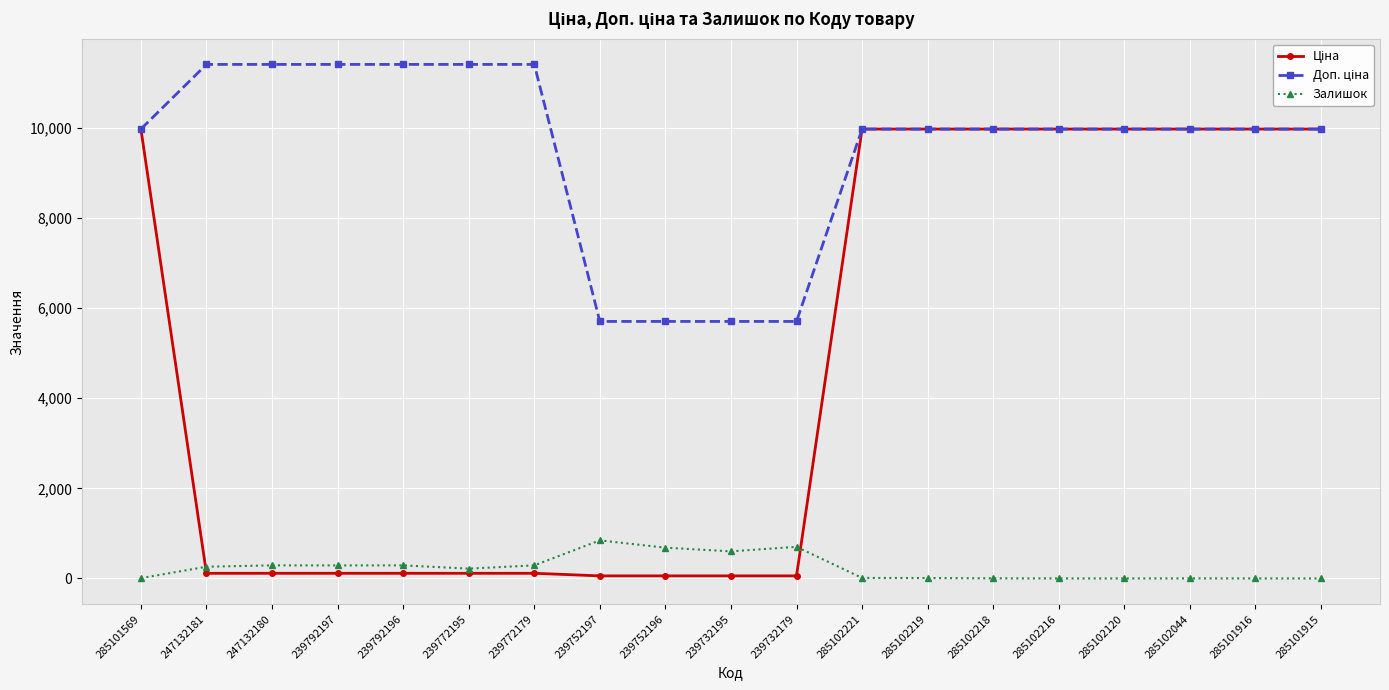

At how many categories does at least one series exceed 8128?

15